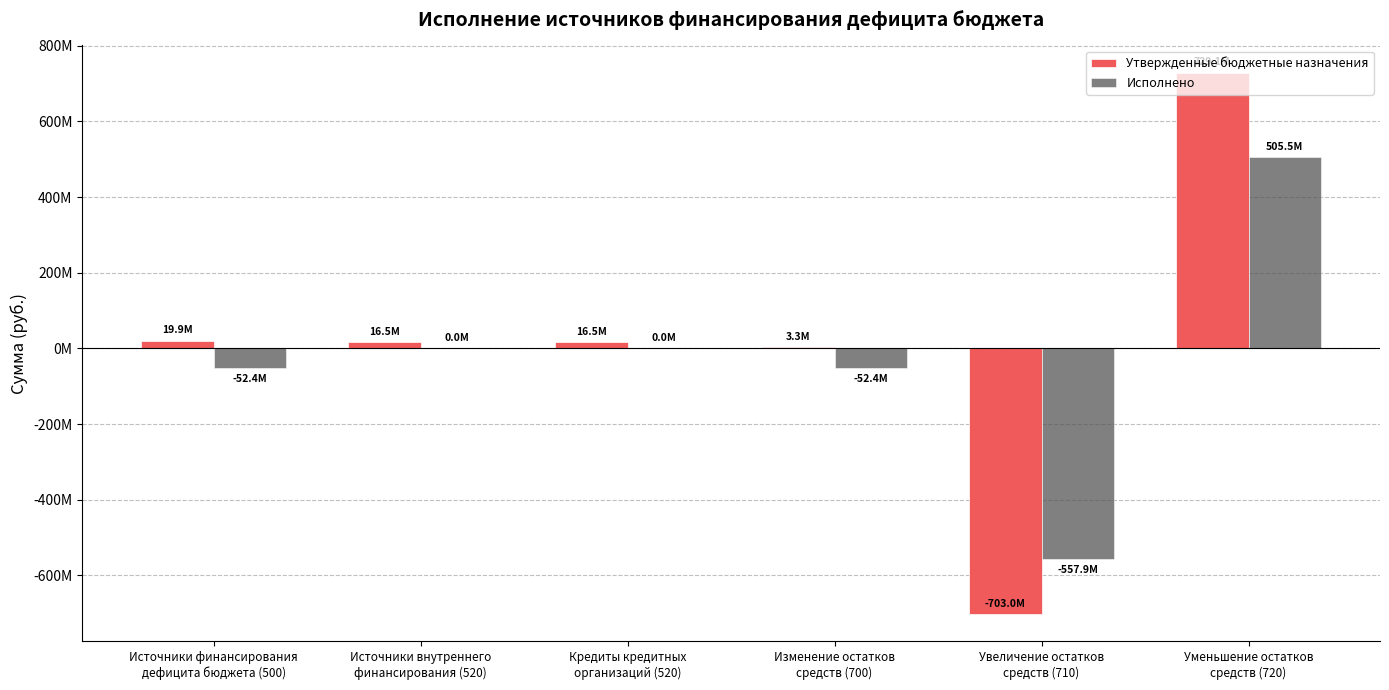

What are all the series names shown in the legend?

Утвержденные бюджетные назначения, Исполнено